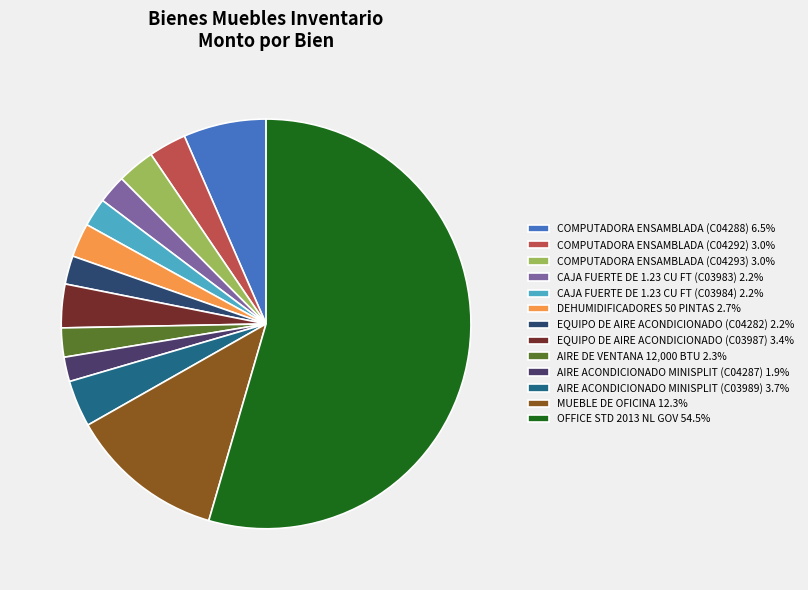

Is it true that CAJA FUERTE DE 1.23 CU FT (C03983) is 16% of the pie?

False